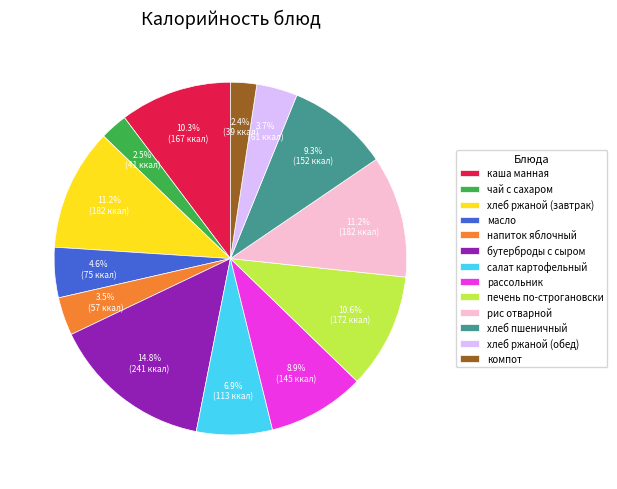

To the nearest percent, what is the combined percentage of масло and рассольник?

14%